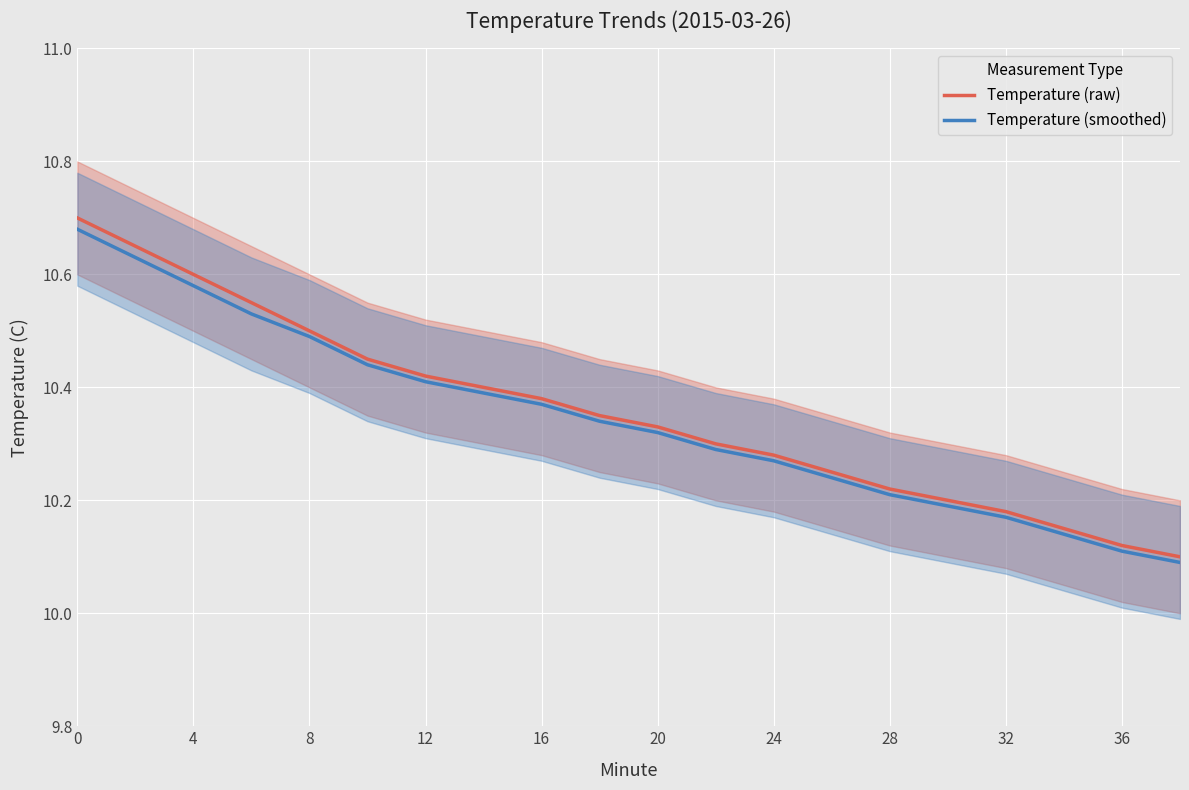

Does the chart display data point markers on the line(s)?

No